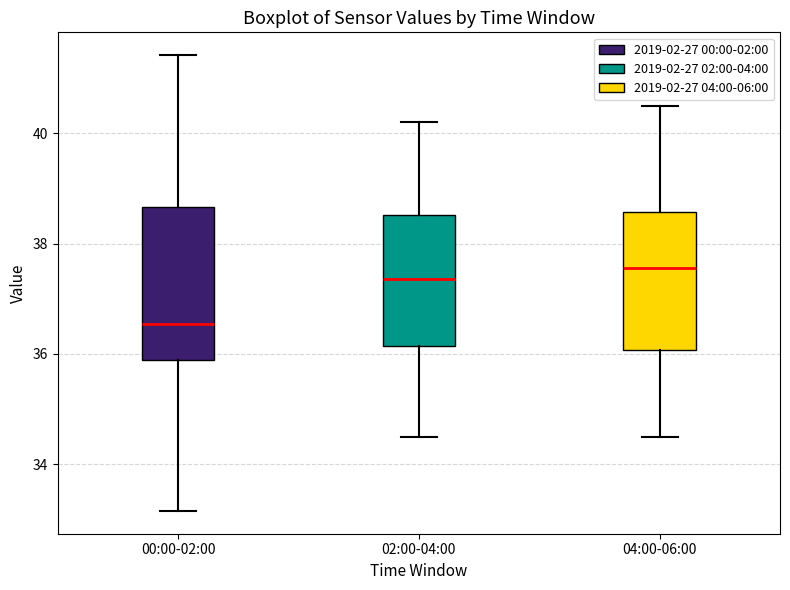

Comparing the boxes themselves (not the whiskers), which one is the tallest?

00:00-02:00